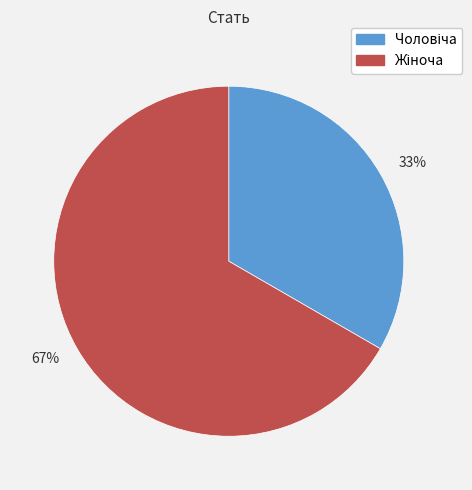

To the nearest percent, what is the average slice percentage?

50%